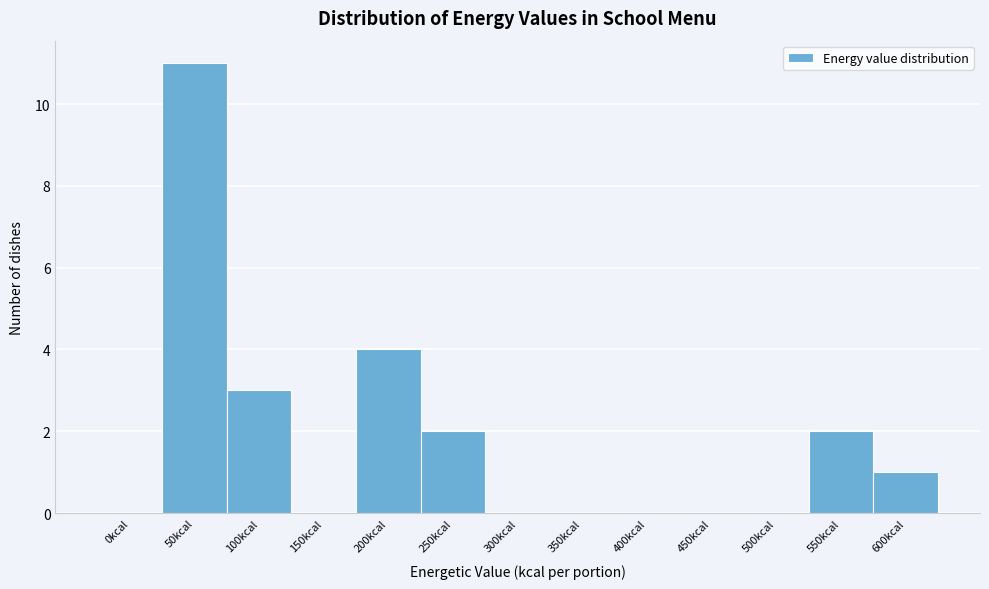

Reading left to right, what are all the values shown in this chart?

0kcal=0	50kcal=11	100kcal=3	150kcal=0	200kcal=4	250kcal=2	300kcal=0	350kcal=0	400kcal=0	450kcal=0	500kcal=0	550kcal=2	600kcal=1